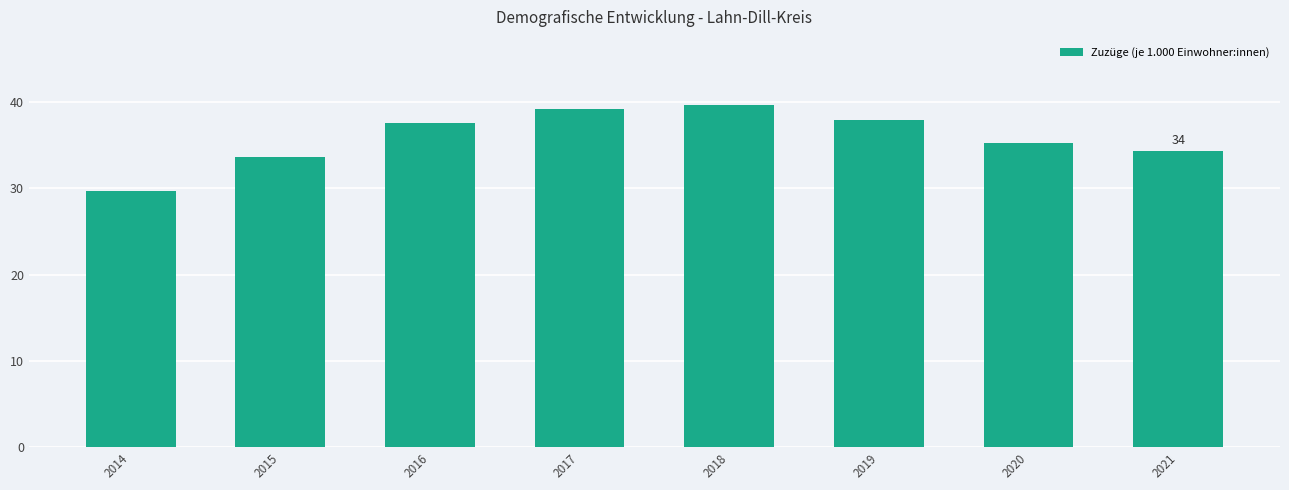

Which label corresponds to the smallest value in the chart?

2014